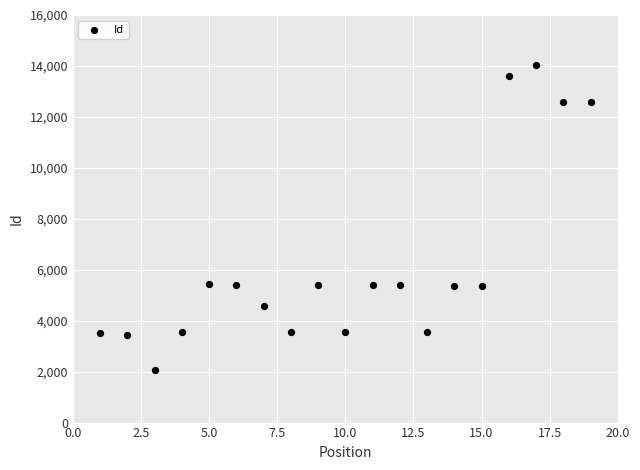

Count the number of points in this scatter plot.

19